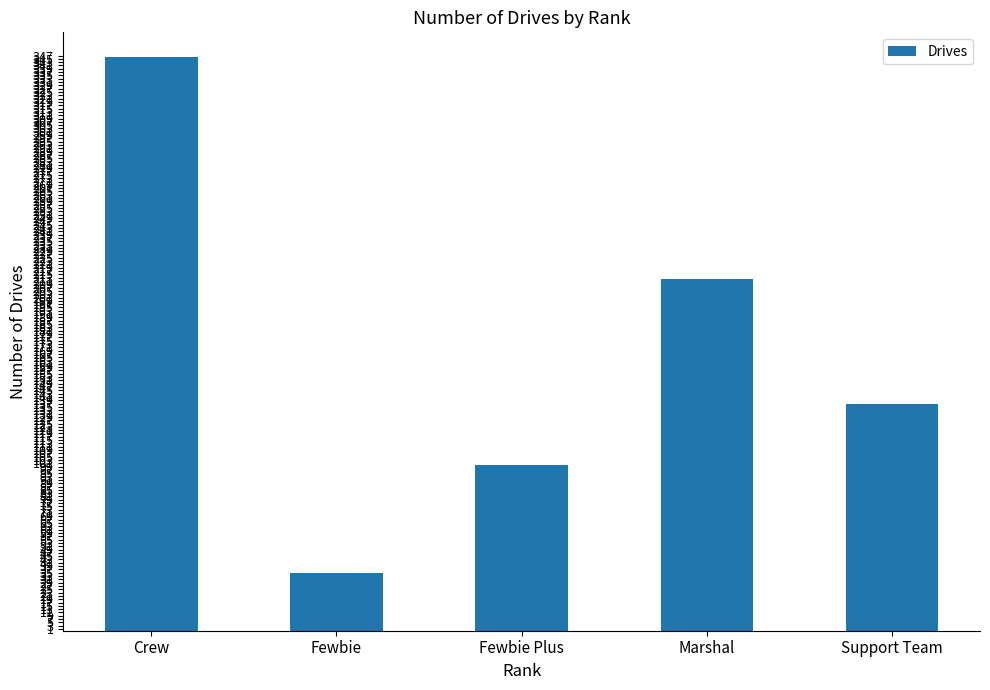

List the labels in order of value, smallest first.

Fewbie, Fewbie Plus, Support Team, Marshal, Crew